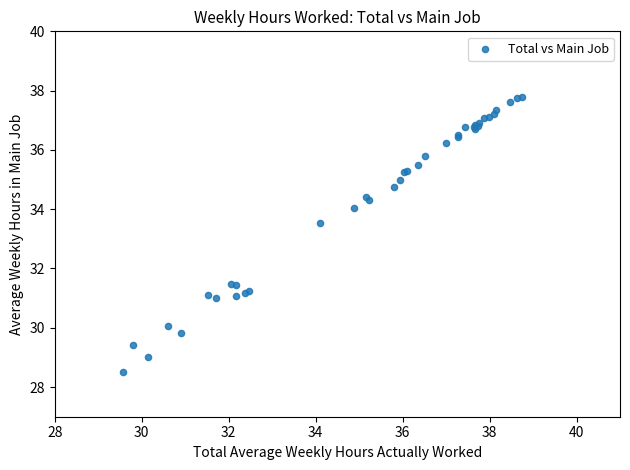

What Y value in the scatter plot is closest to 33?

33.5